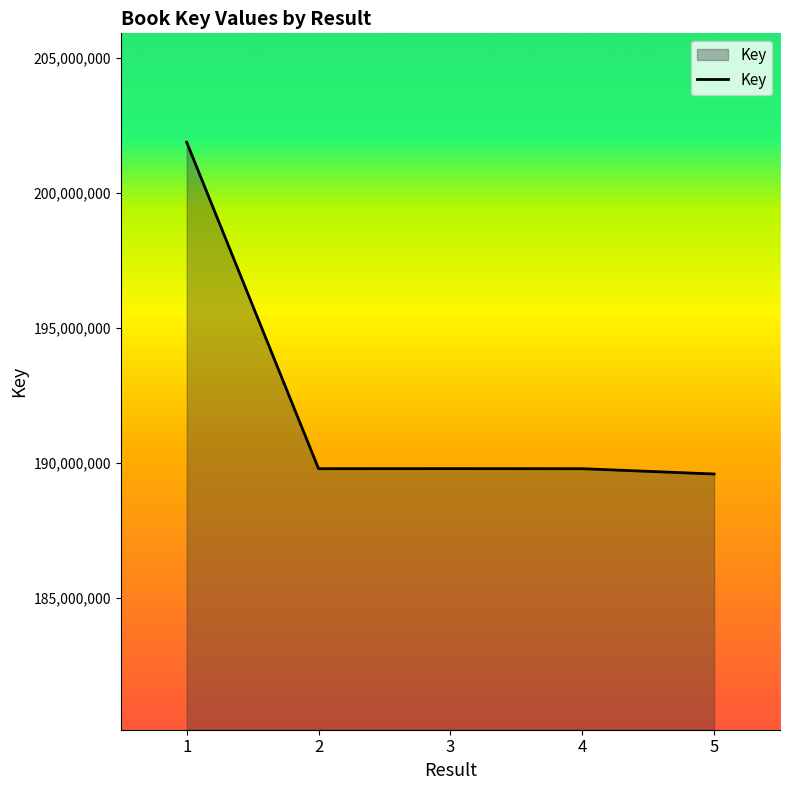

Count the number of data series in this chart.

1